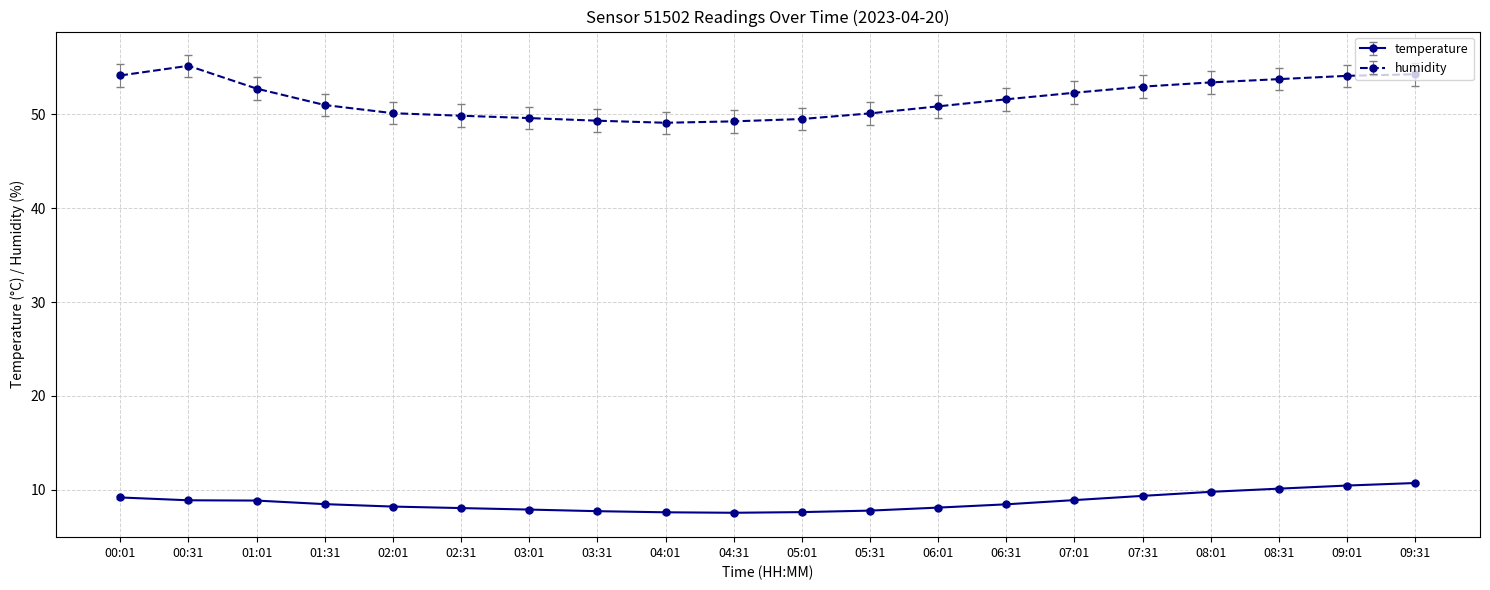

Between 04:01 and 07:31, which series saw the biggest shift?

humidity